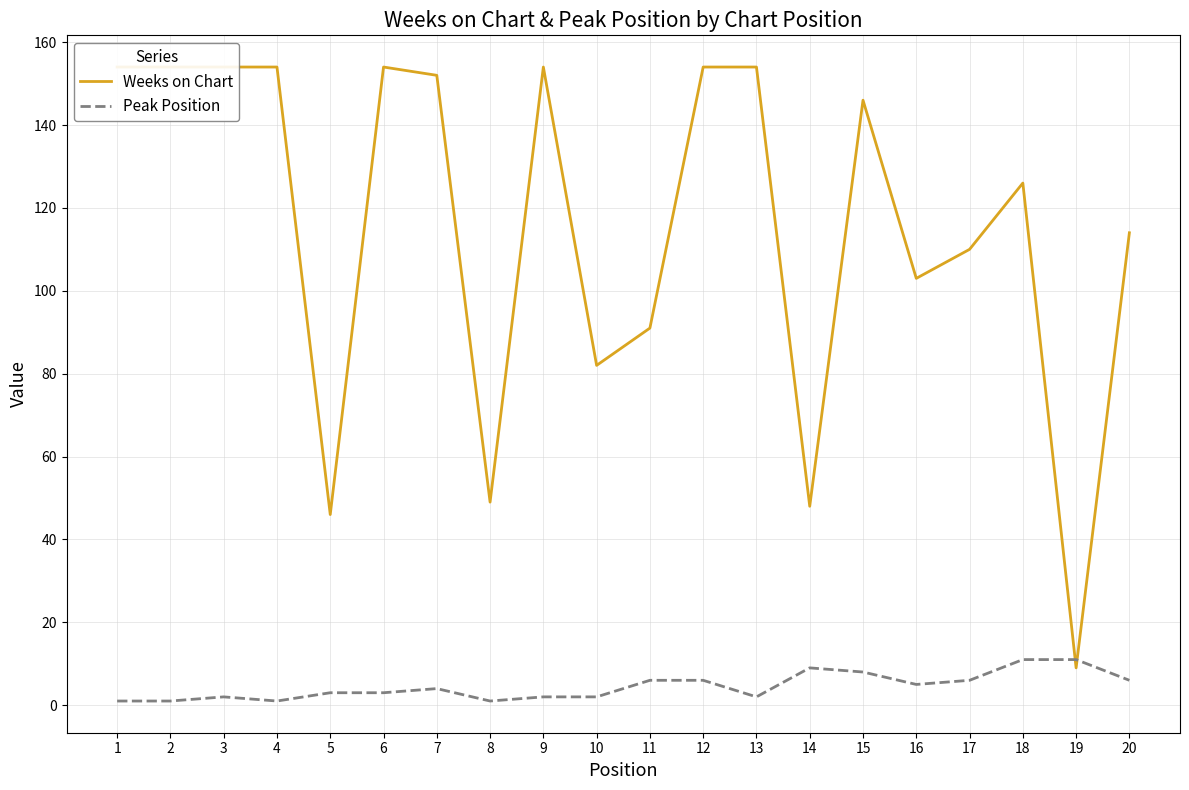

How many Peak Position values are between 2 and 6?

12